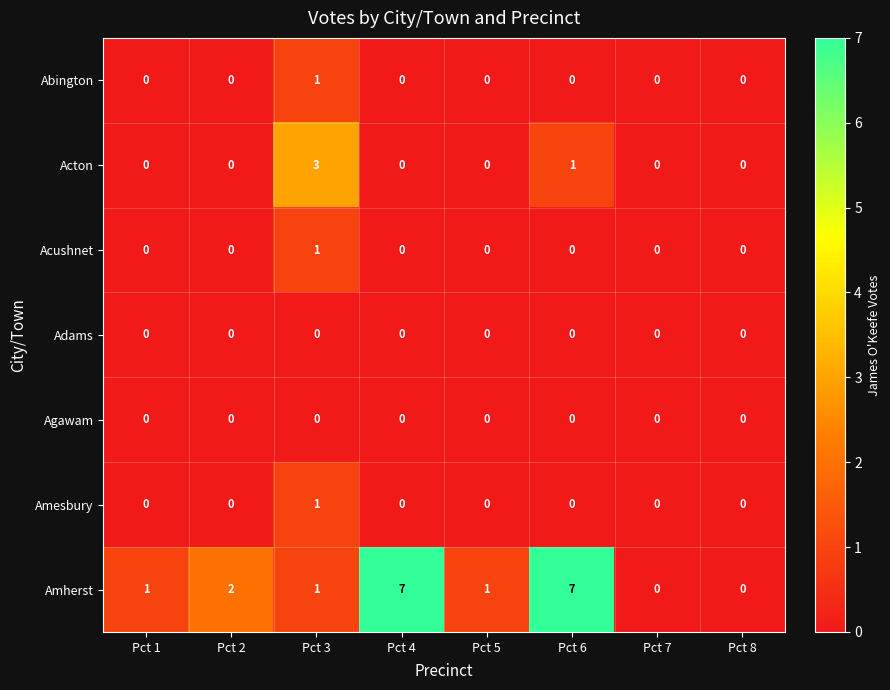

What is the total value across all series at Pct 4?

7